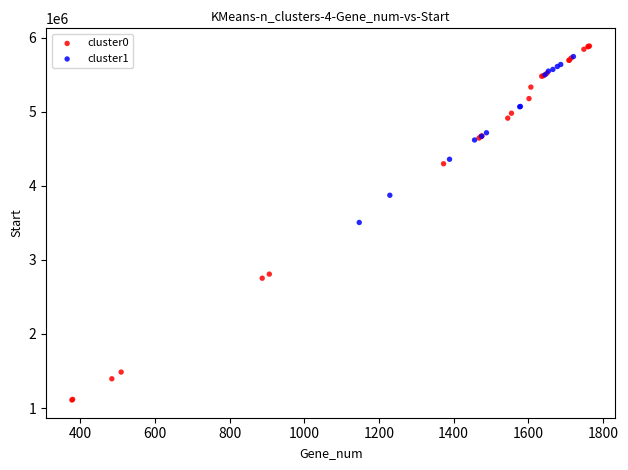

Which series has the widest spread of Y values?

cluster0